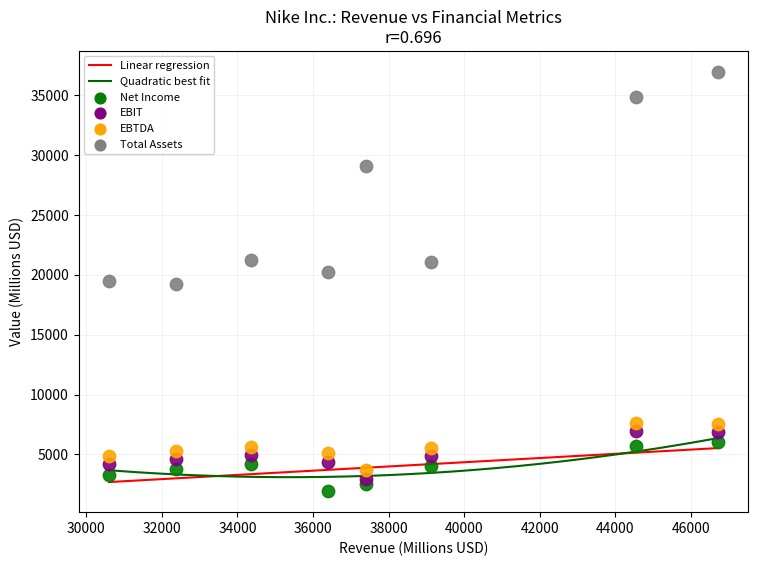

Across all data points, what is the range of Y values (max minus min)?

35030